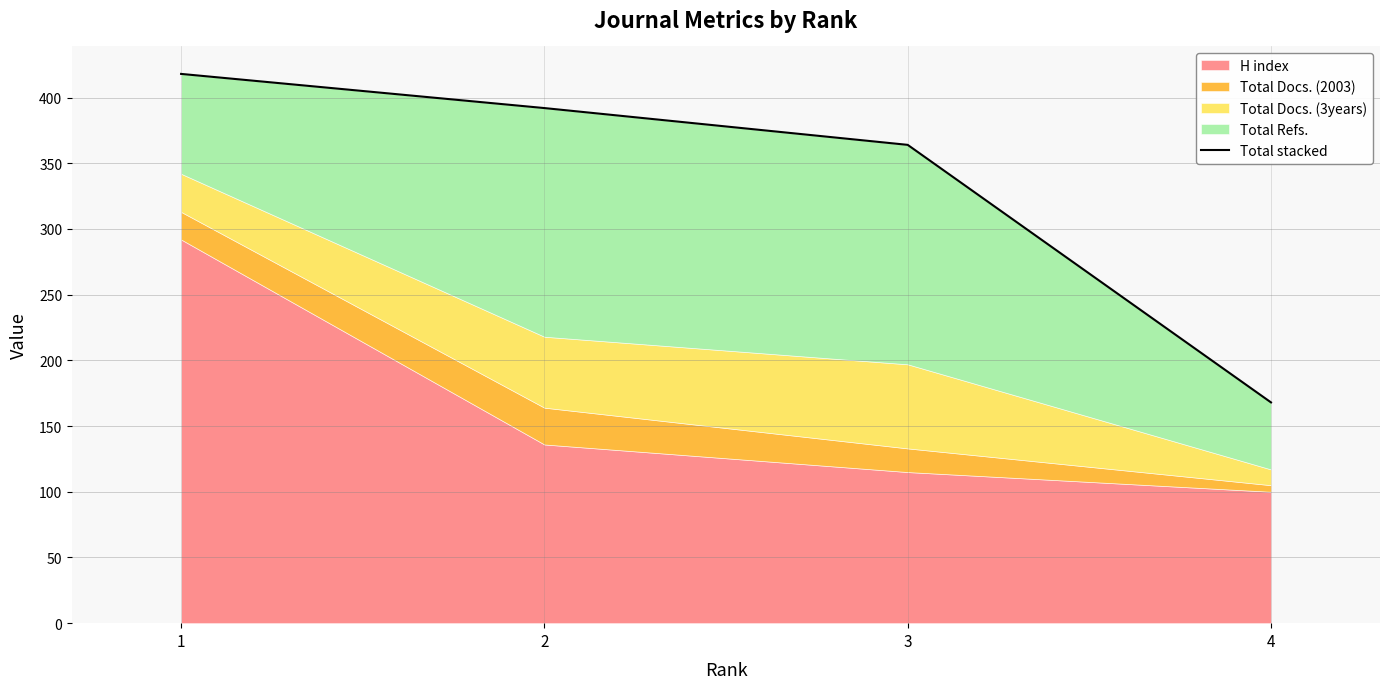

The chart shows a value of 658 at 1. True or false?

False